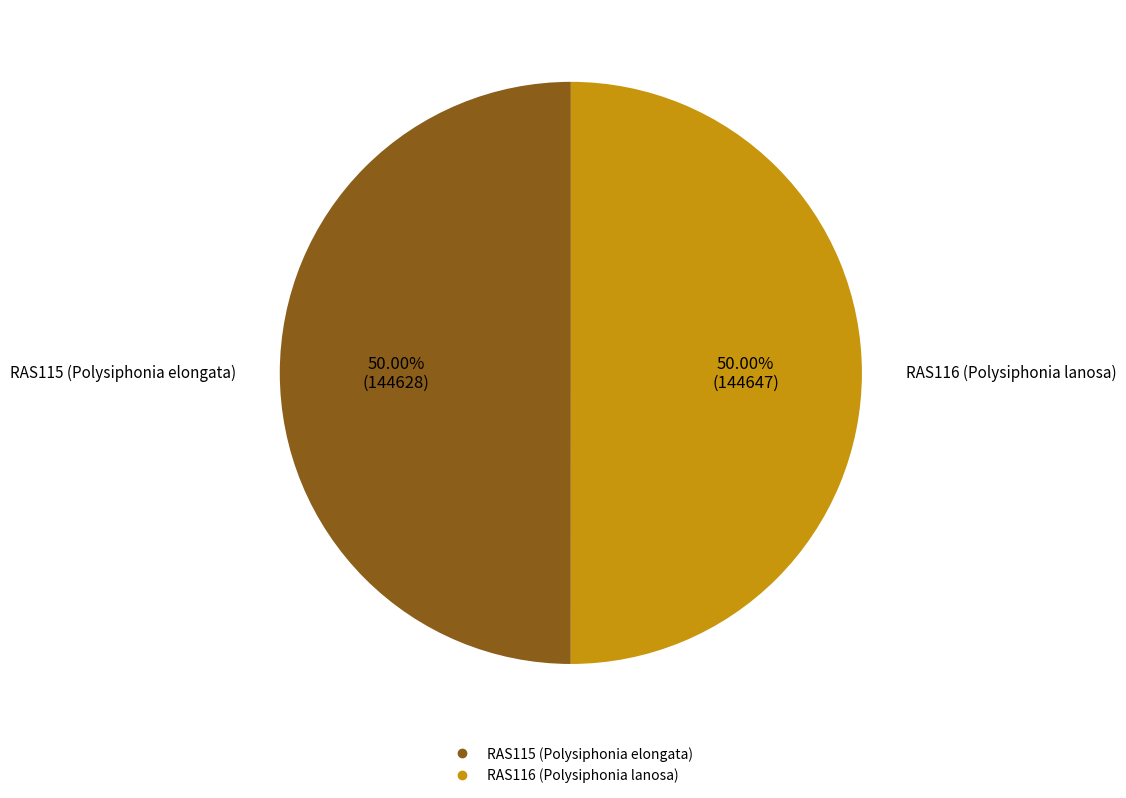

To the nearest percent, what is the average slice percentage?

50%